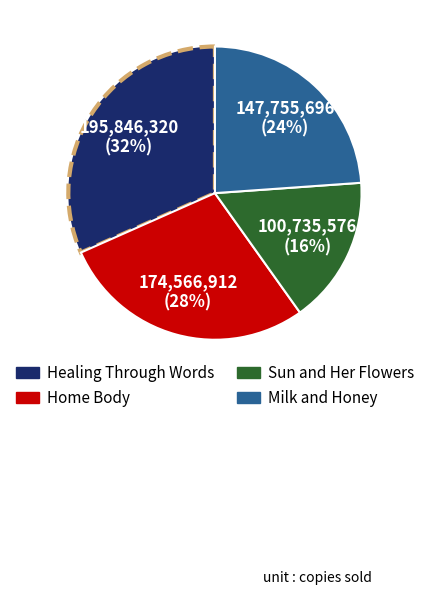

To the nearest percent, what portion does Sun and Her Flowers represent?

16%